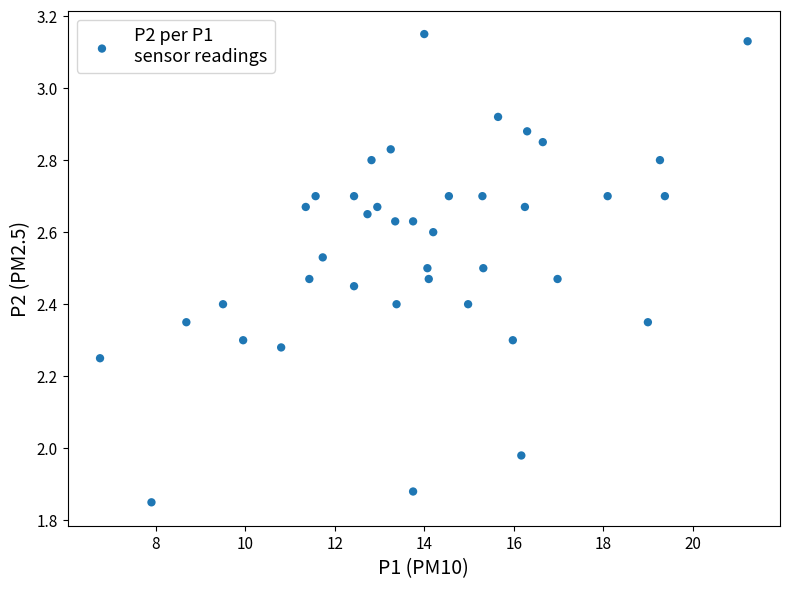

What is the range of X values (max minus min)?

14.5